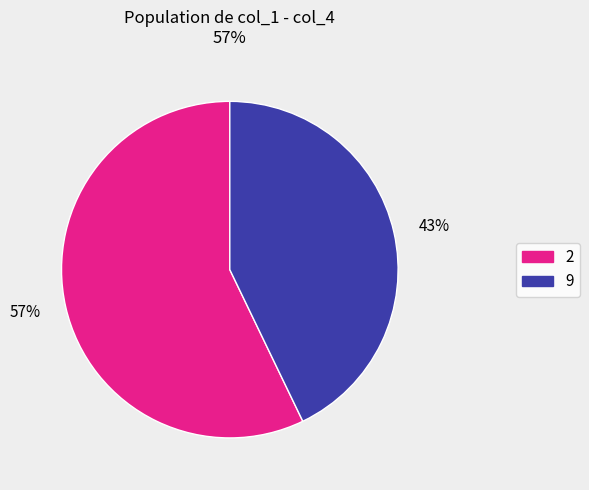

Which has a higher value, 43% or 57%?

57%